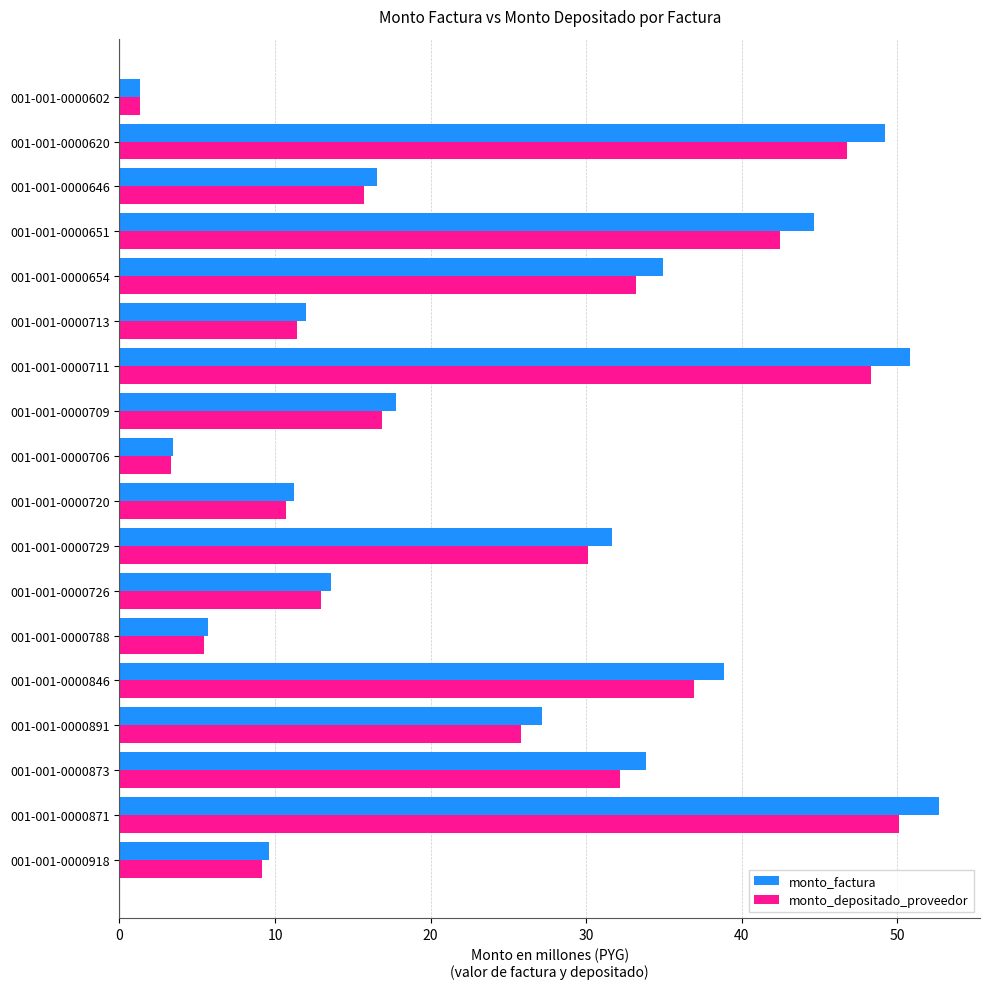

Which label corresponds to the largest value in the chart?

001-001-0000871